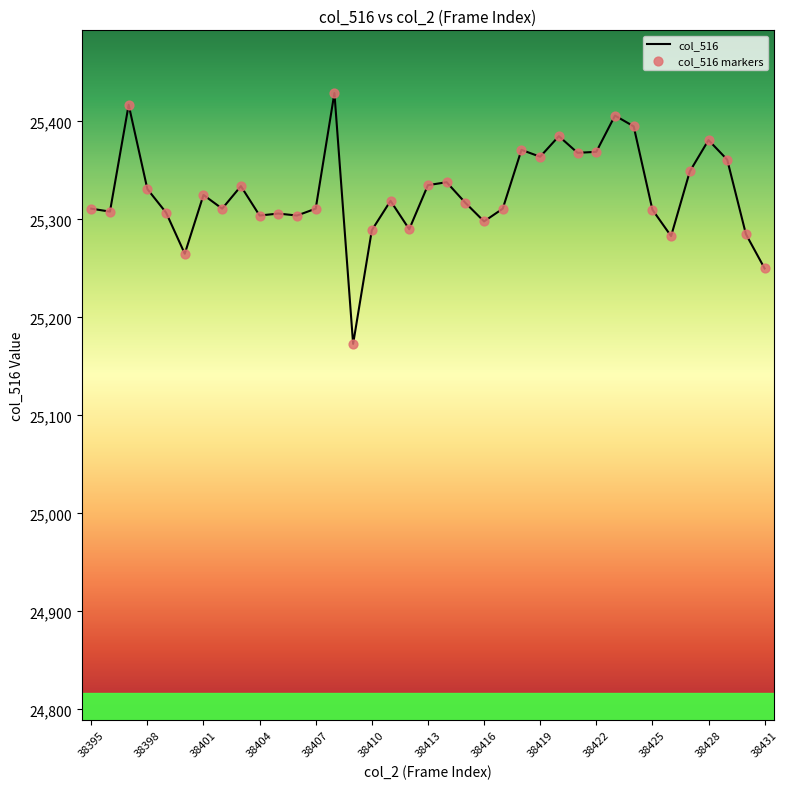

What is the smallest value displayed?

25173